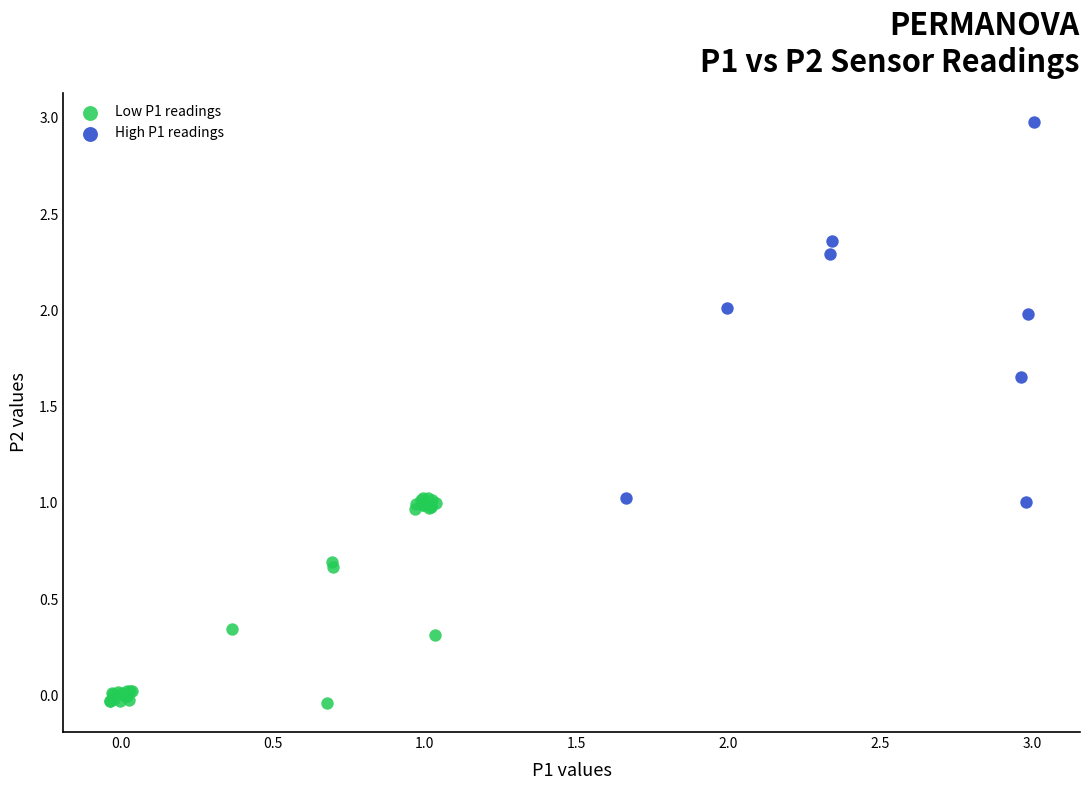

Which series contains the highest Y value?

High P1 readings